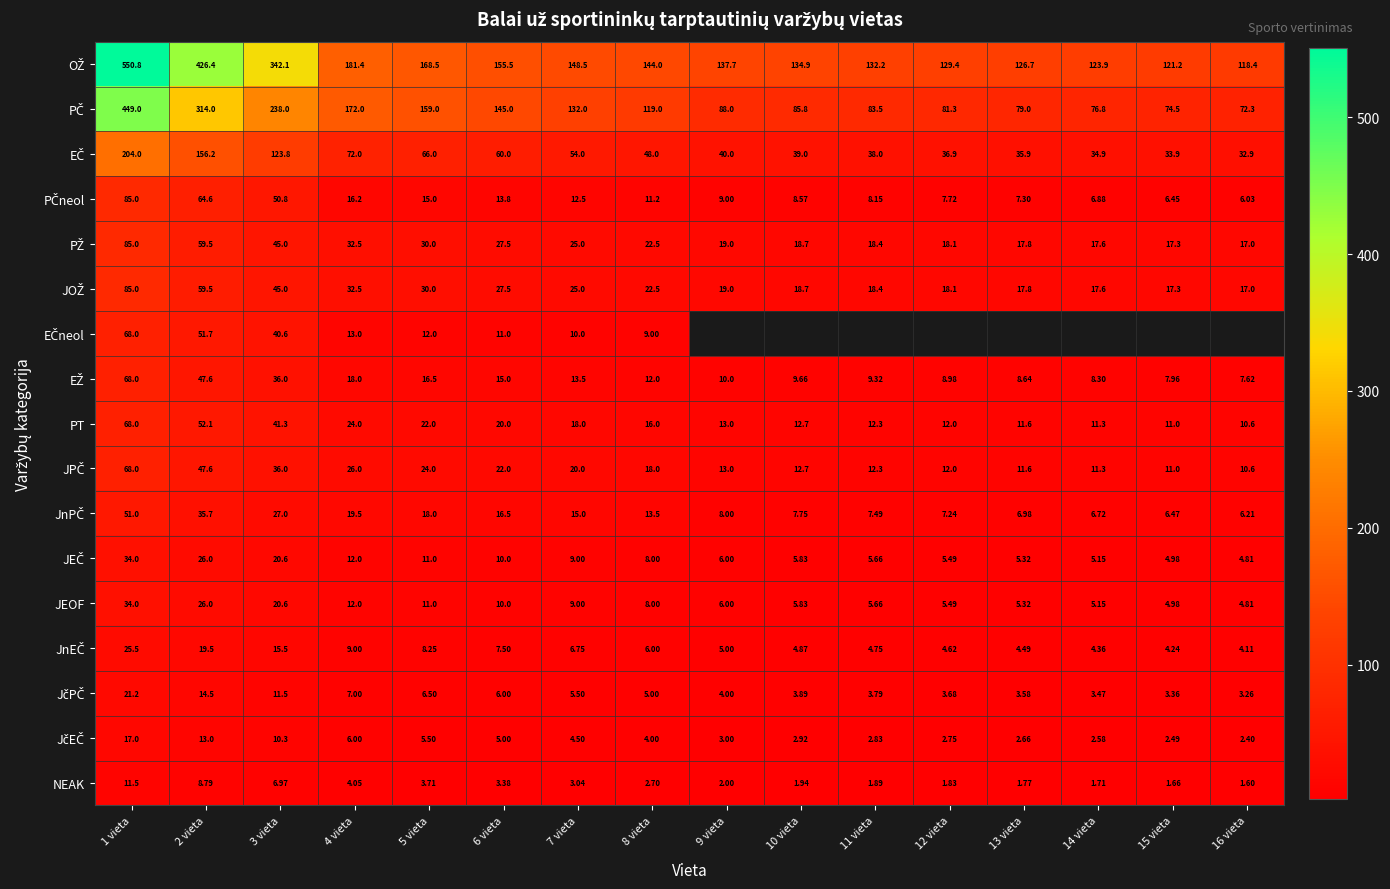

The value of EŽ at 6 vieta is 15.0. True or false?

True